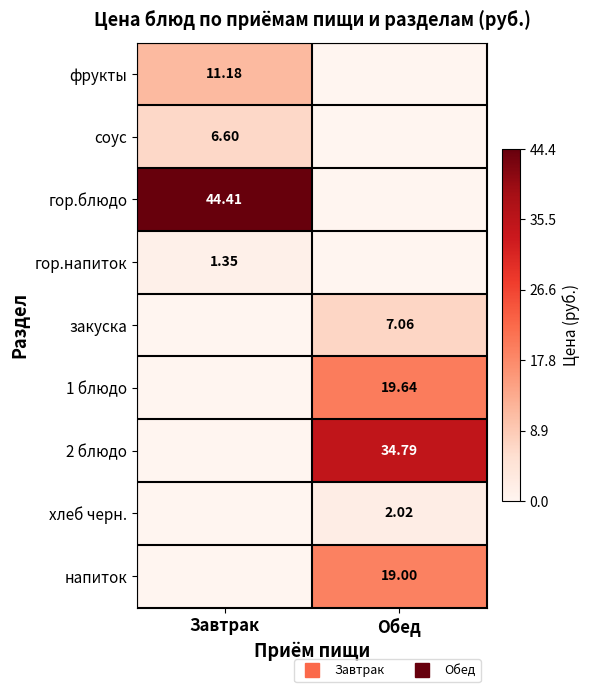

At how many categories does at least one series exceed 2?

2